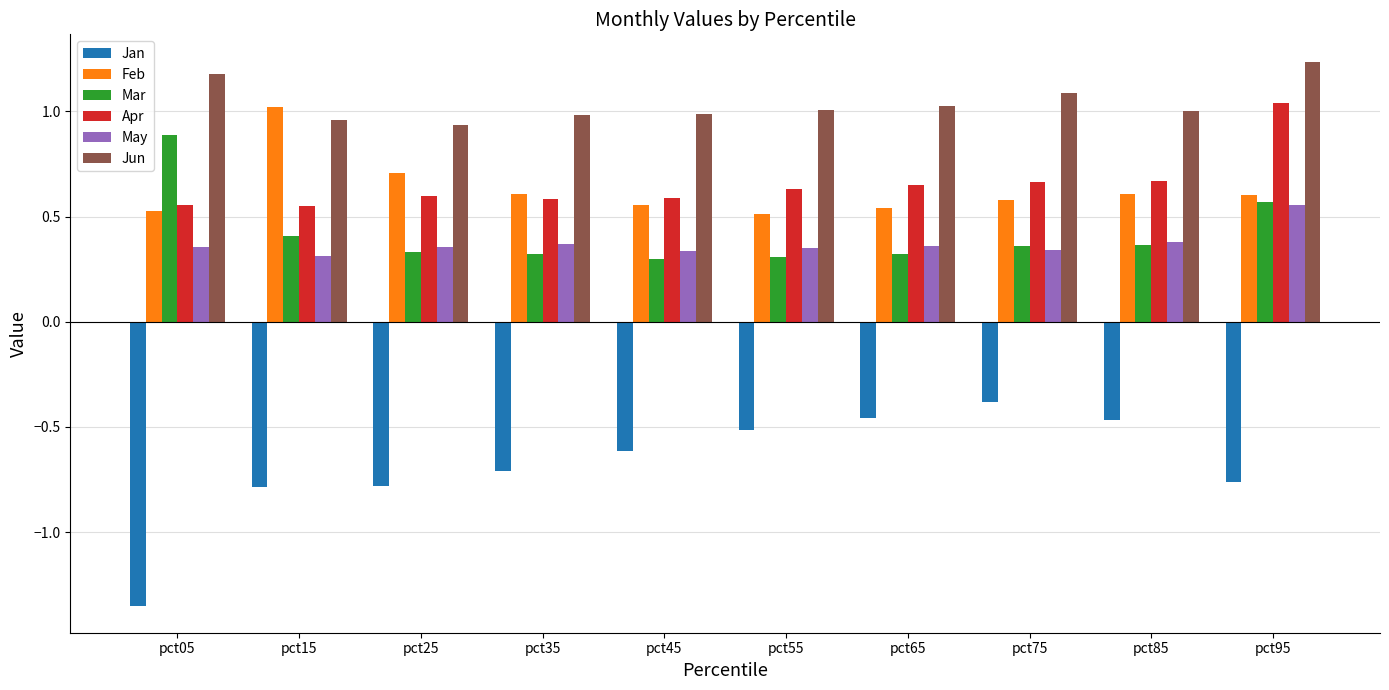

At which label does Jun reach its peak?

pct95